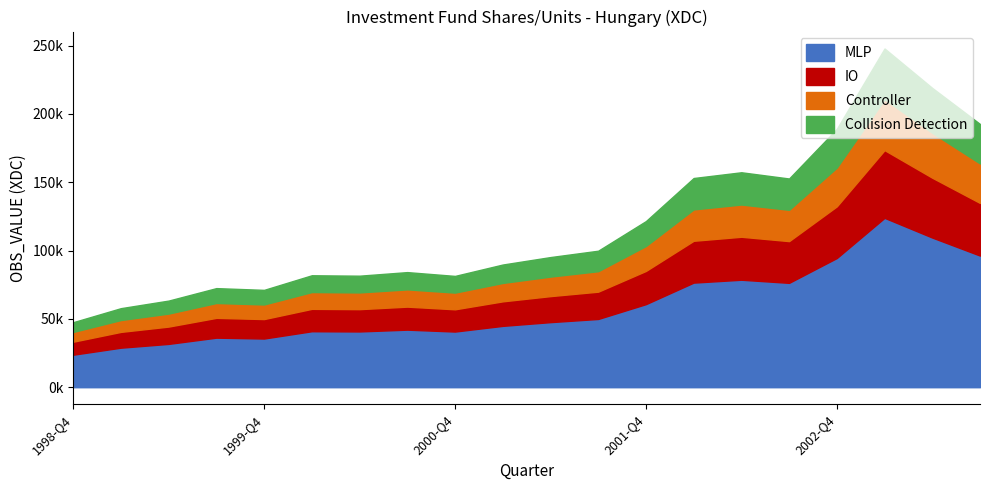

Is the value of Investment Fund Shares at 2002-Q2 greater than the value of OBS_VALUE_scaled at 2000-Q2?

Yes